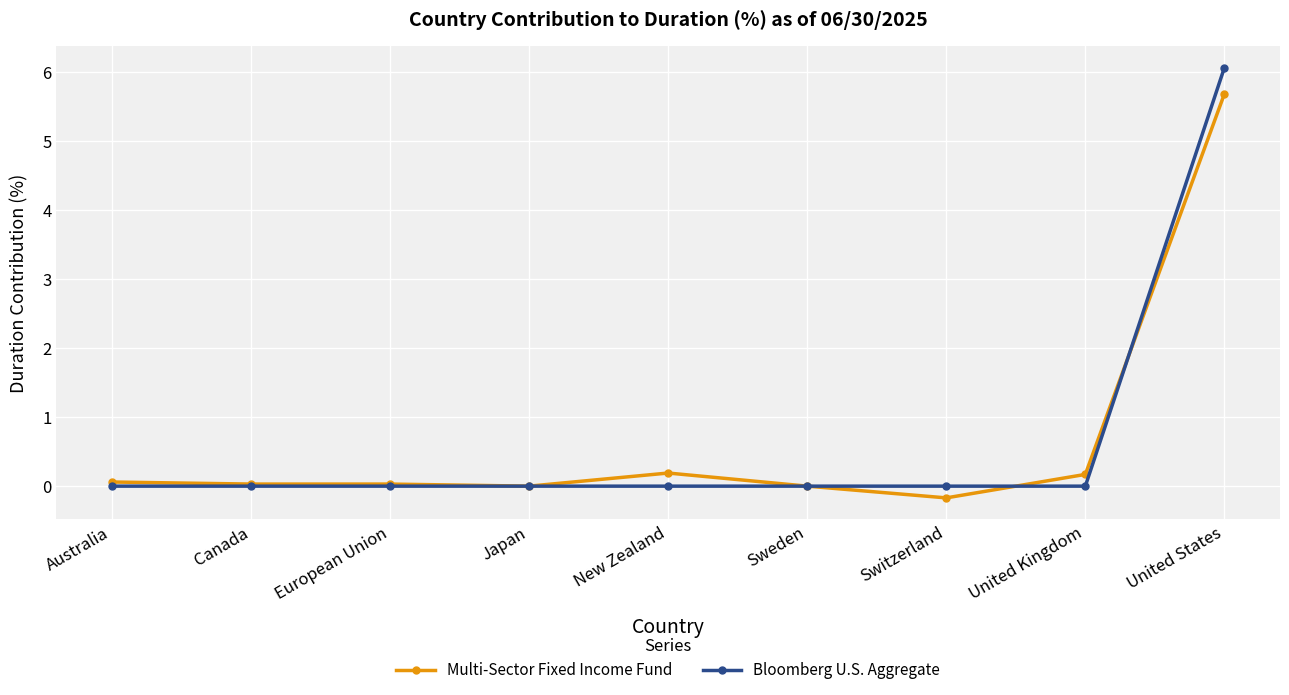

What position from the left is United Kingdom?

8